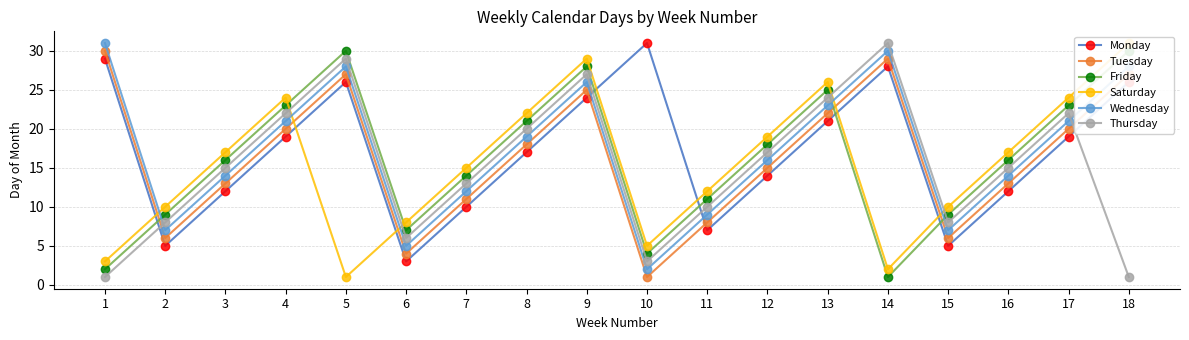

Which series has the largest total across all categories?

Wednesday